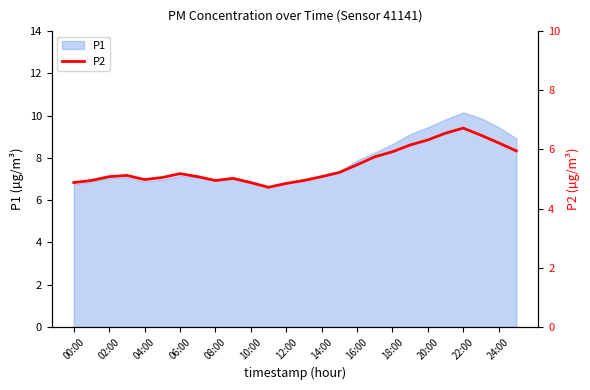

Is it true that P1 equals 6.8 at 12:00?

True